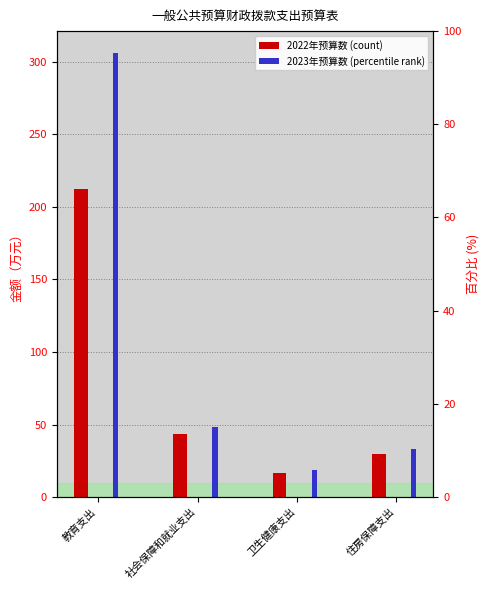

Between 卫生健康支出 and 住房保障支出, which series saw the biggest shift?

2023年预算数